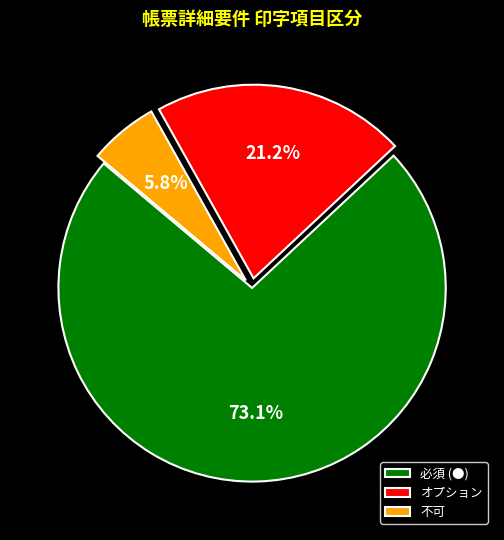

To the nearest percent, what percentage of the pie is 必須 (●)?

73%